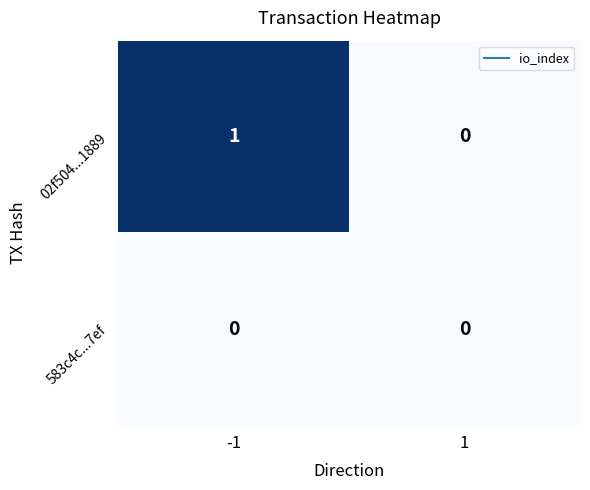

Between -1 and 1, which series saw the biggest shift?

02f504...1889